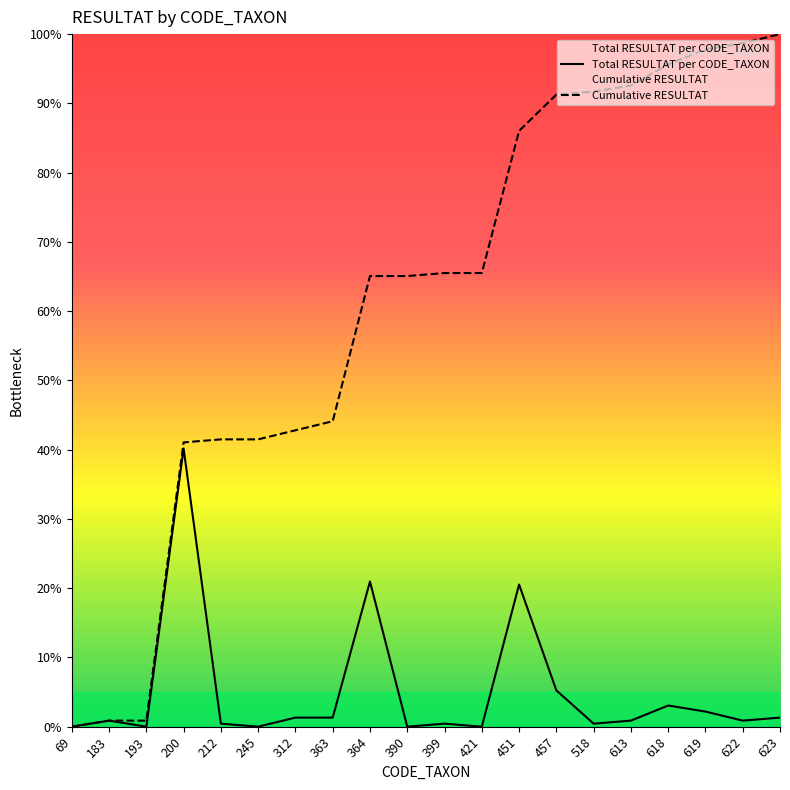

Read the Cumulative RESULTAT value at 518.

91.7